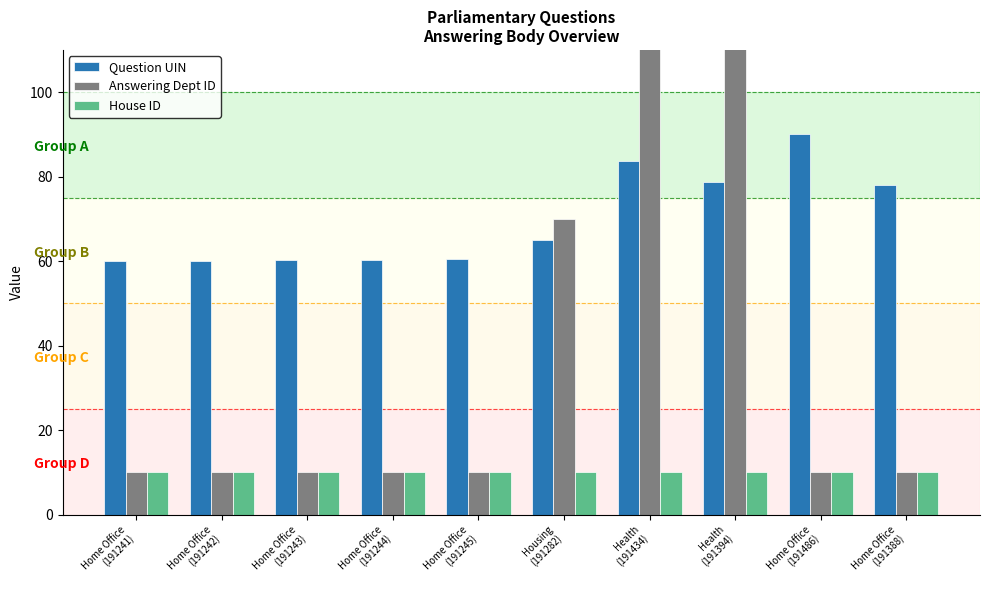

What is the label of the 5th bar from the left?

Home Office
(191245)